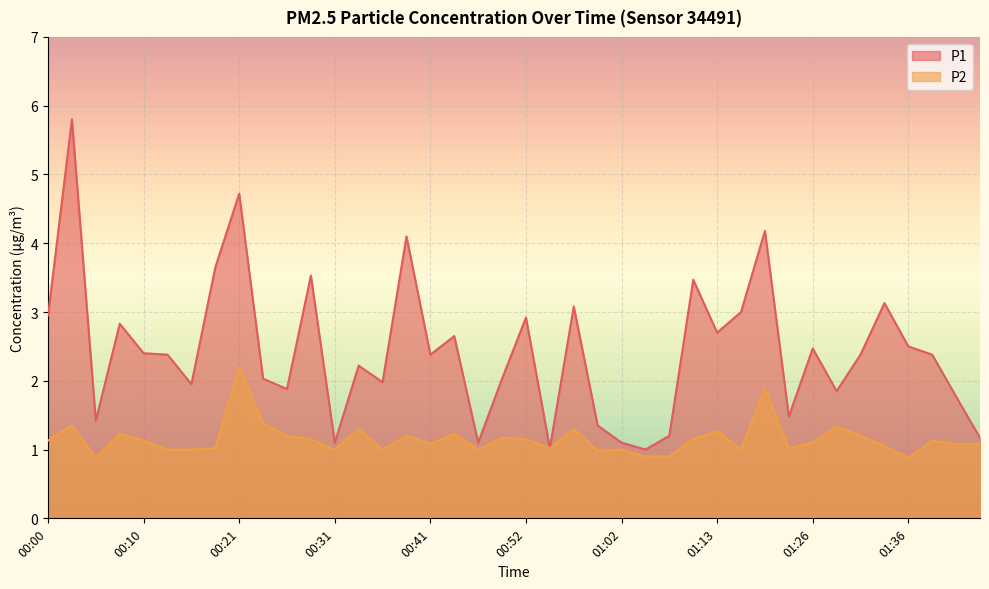

Rank the categories by P1 value from highest to lowest.

00:03, 00:21, 01:18, 00:38, 00:18, 00:28, 01:10, 01:33, 00:57, 01:15, 00:00, 00:52, 00:08, 01:13, 00:44, 01:36, 01:26, 00:10, 00:13, 00:41, 01:31, 01:38, 00:33, 00:23, 00:49, 00:36, 00:16, 00:26, 01:28, 01:41, 01:20, 00:05, 01:00, 01:08, 01:43, 00:31, 00:46, 01:02, 00:55, 01:05